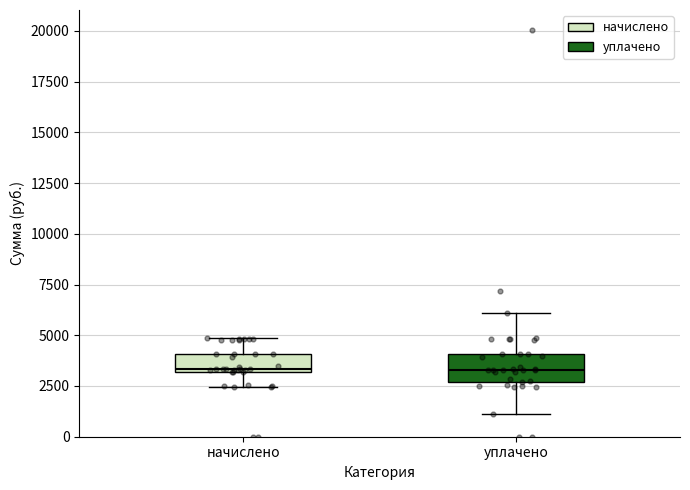

Reading left to right, transcribe this box plot: for each box, give where its median line is, the range the box spans, and where its two whiskers end, as read against the y-axis. The values are not printed on the chart, so give them approximately, as read against the axis.

начислено: median 3500, box 3000 to 4000, whiskers 2500 to 5000
уплачено: median 3500, box 2500 to 4000, whiskers 1000 to 6000